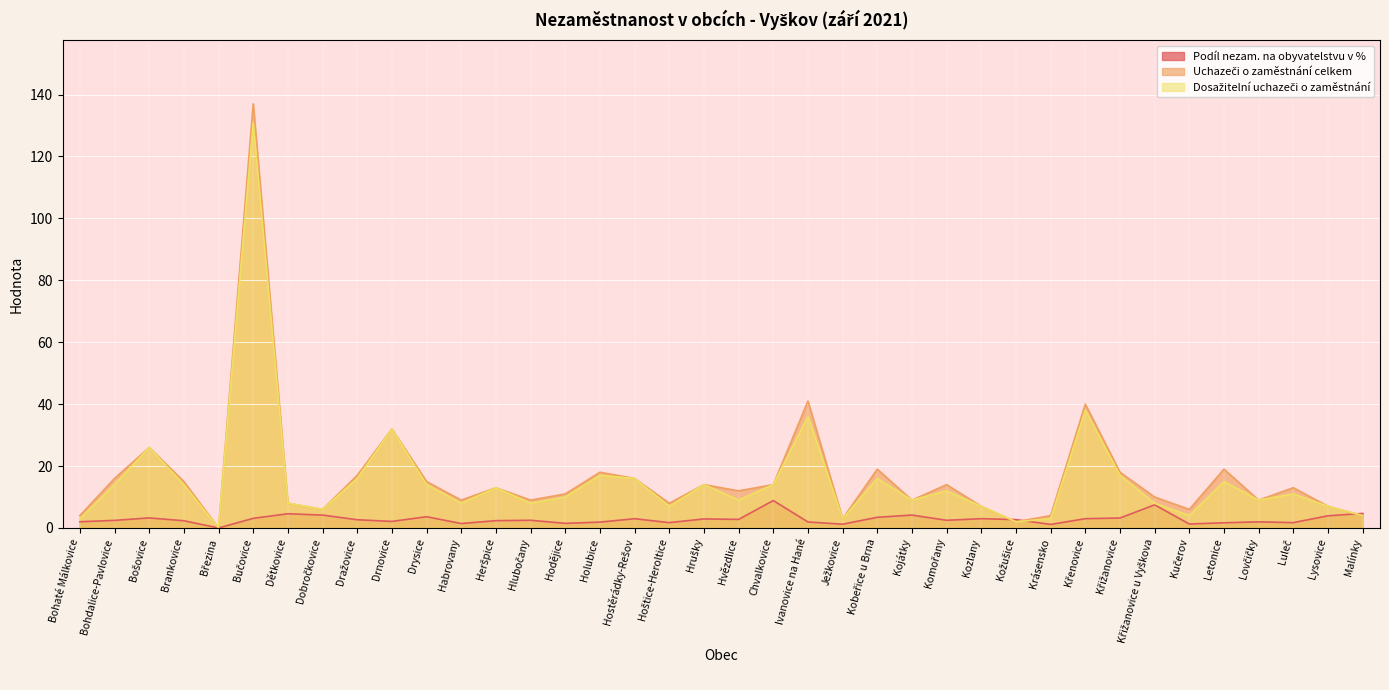

How many lines are shown in the chart?

3